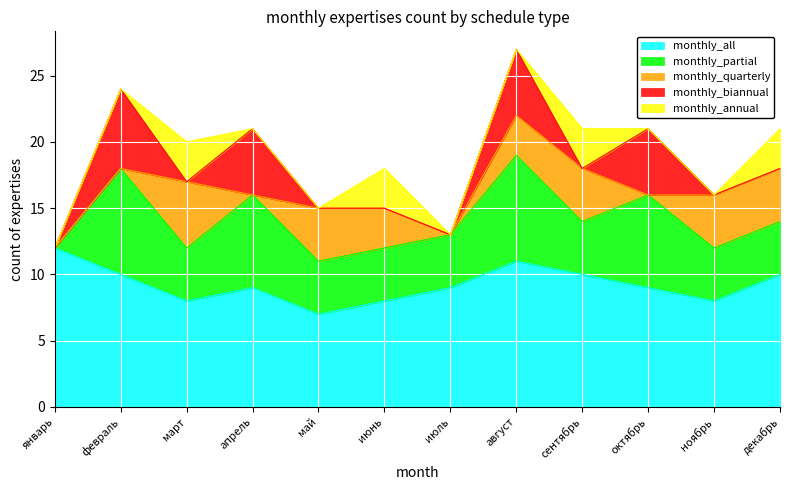

Which series has the largest total across all categories?

monthly_all